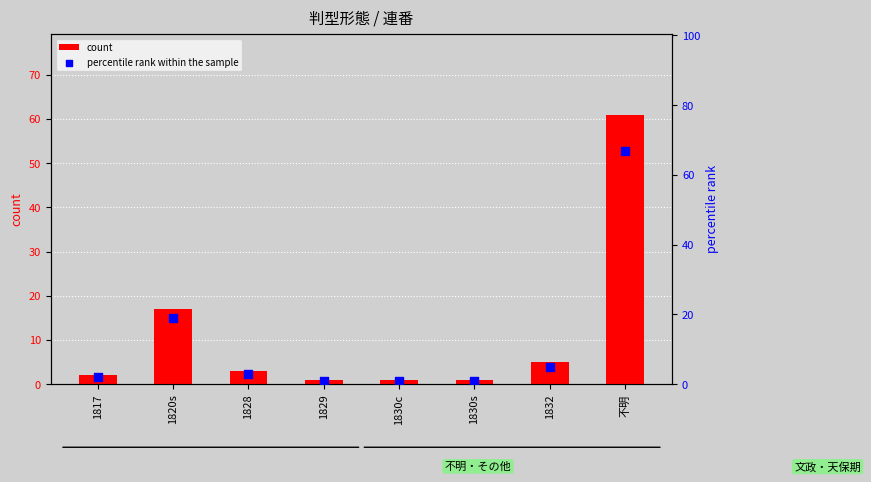

At how many categories does at least one series exceed 63?

1